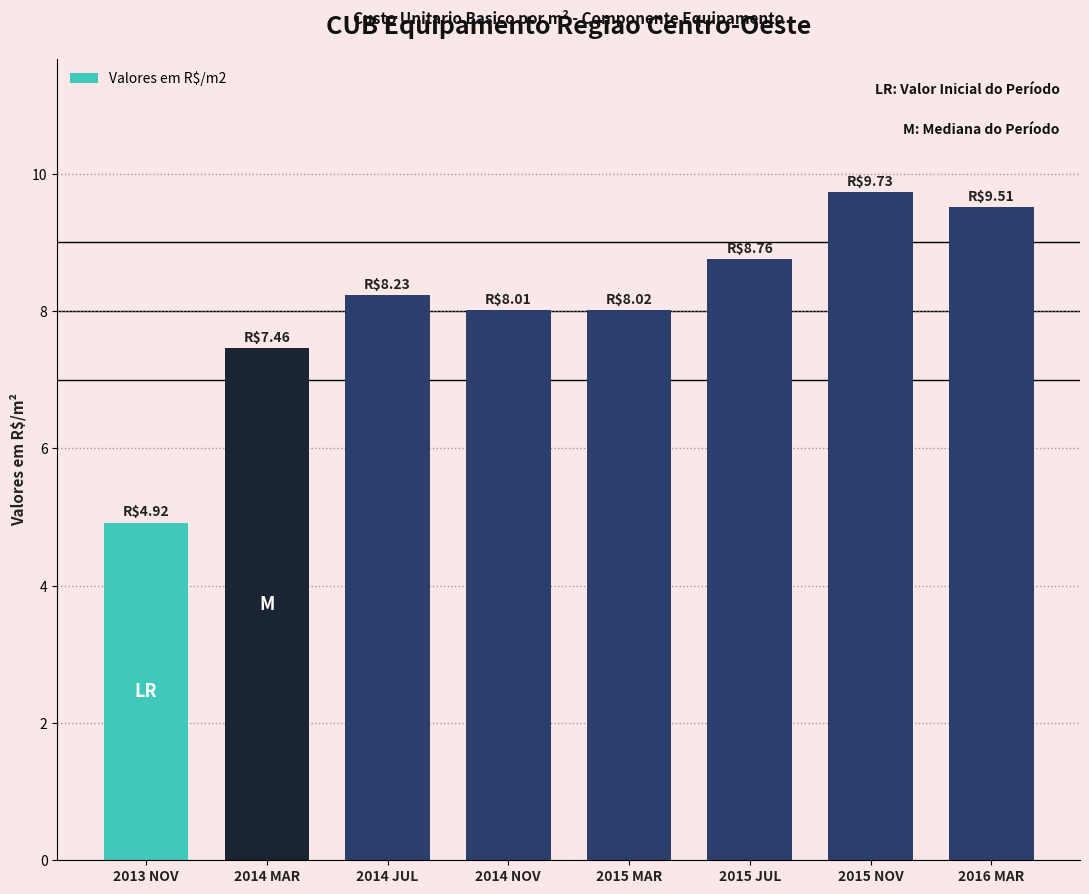

What is the sum of the values at 2015 JUL and 2015 NOV?

18.5